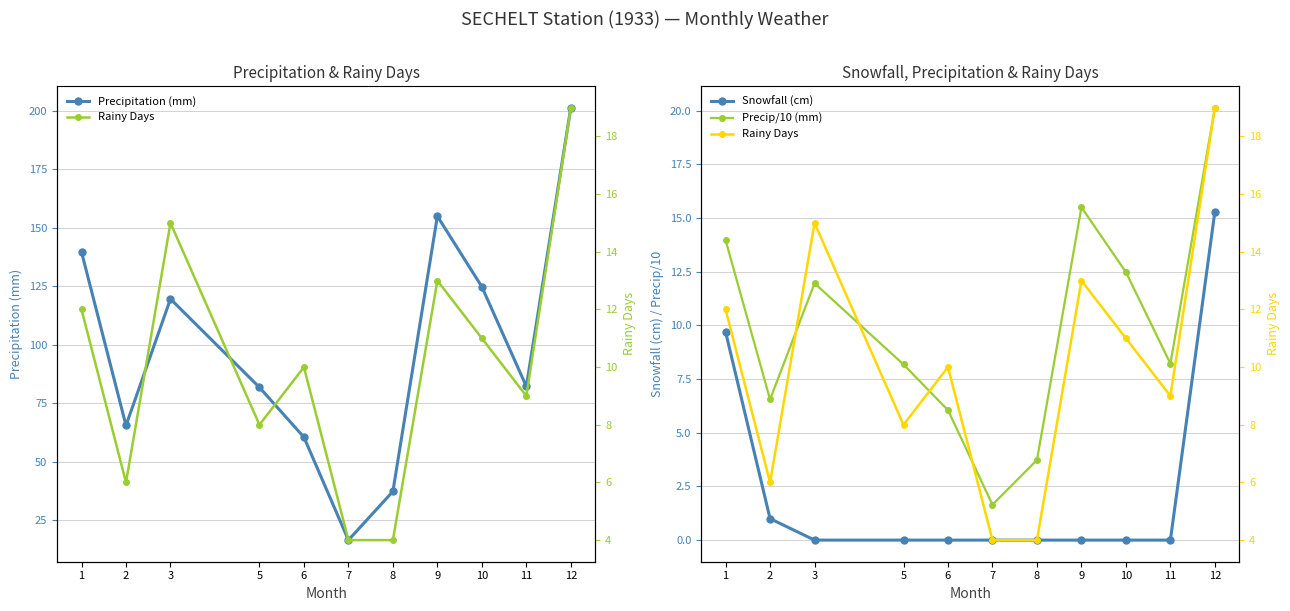

The value of Precip/10 (mm) at 2 is 1.5. True or false?

False